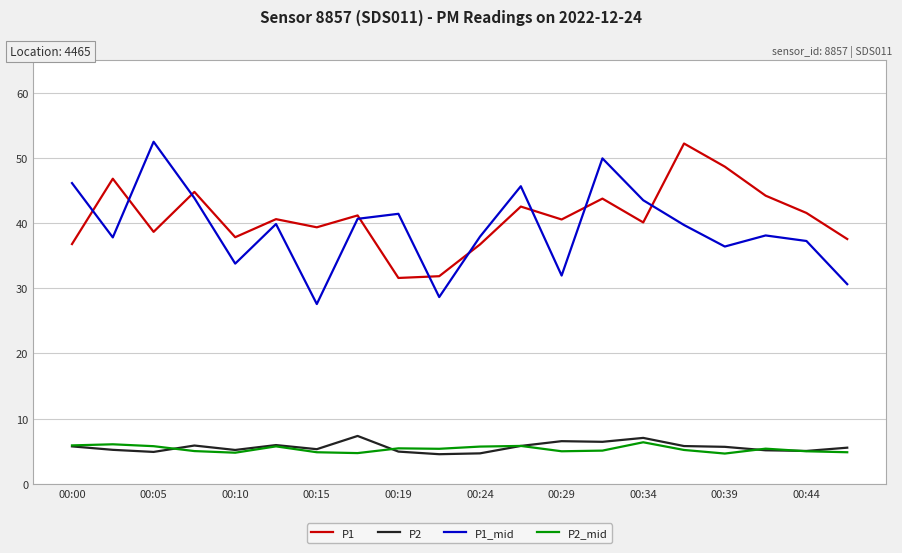

True or false: P2 has more than 2 interior local peaks.

True